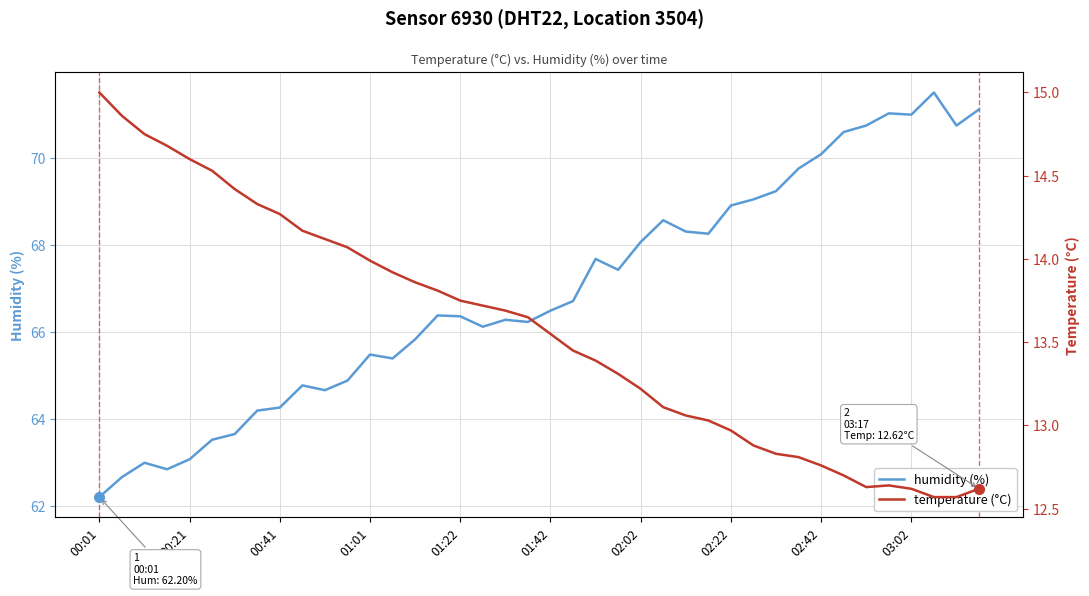

What are all the series names shown in the legend?

humidity (%), temperature (°C)